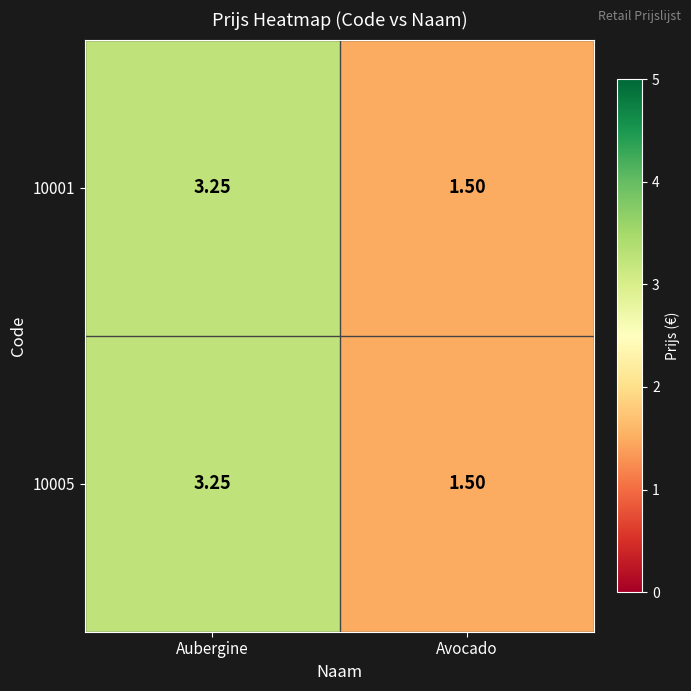

List the labels in order of 10005 value, smallest first.

Avocado, Aubergine